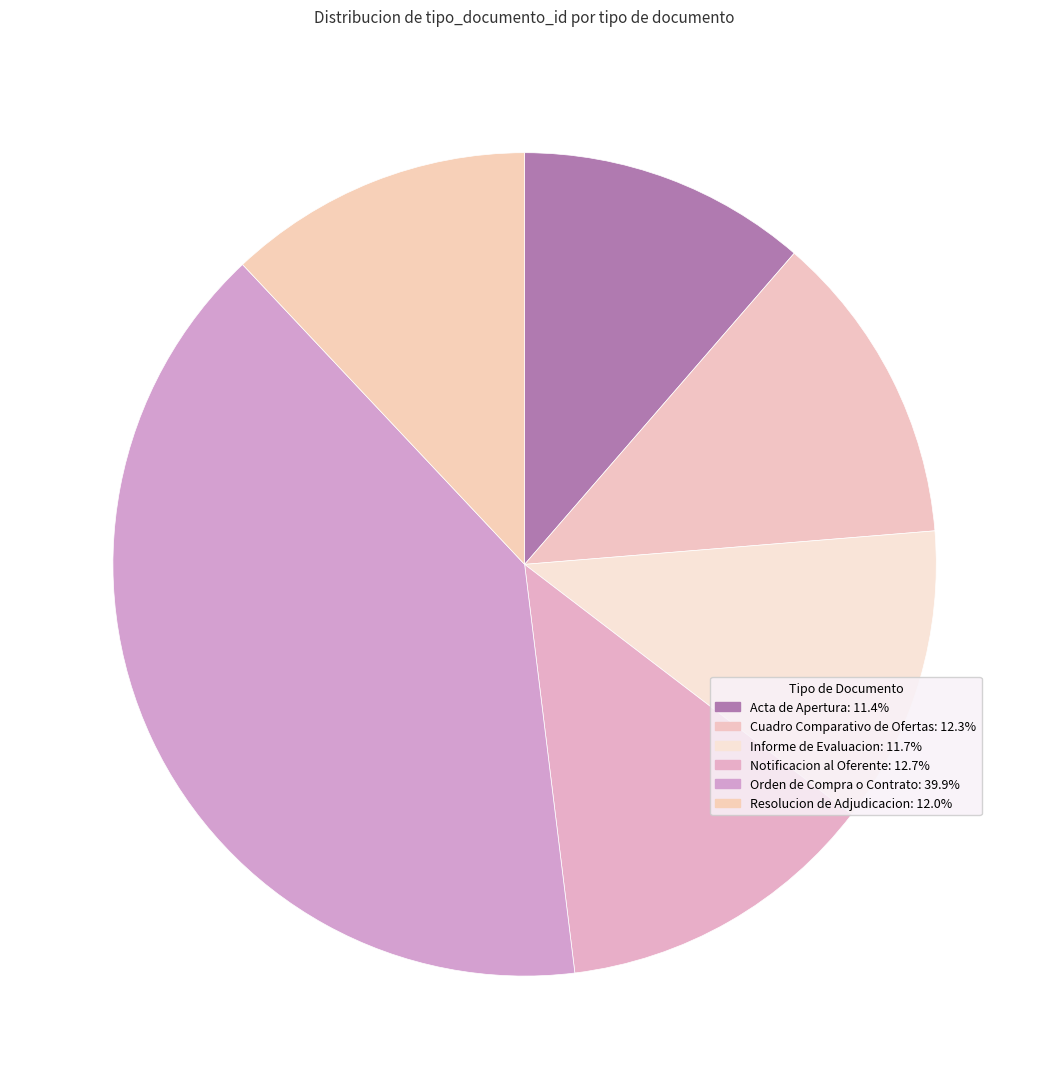

How many slices are in this pie chart?

6